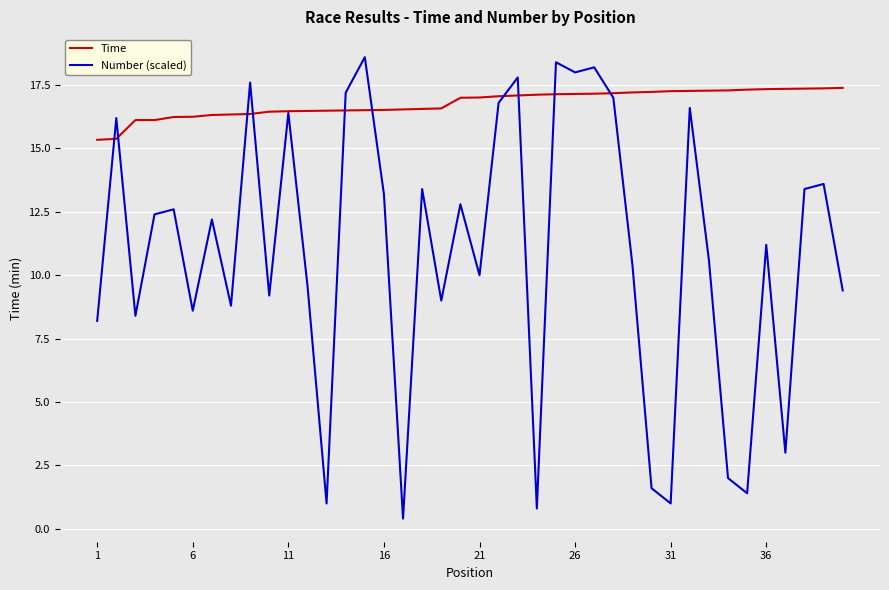

What is the lowest value of the Time series?

15.3